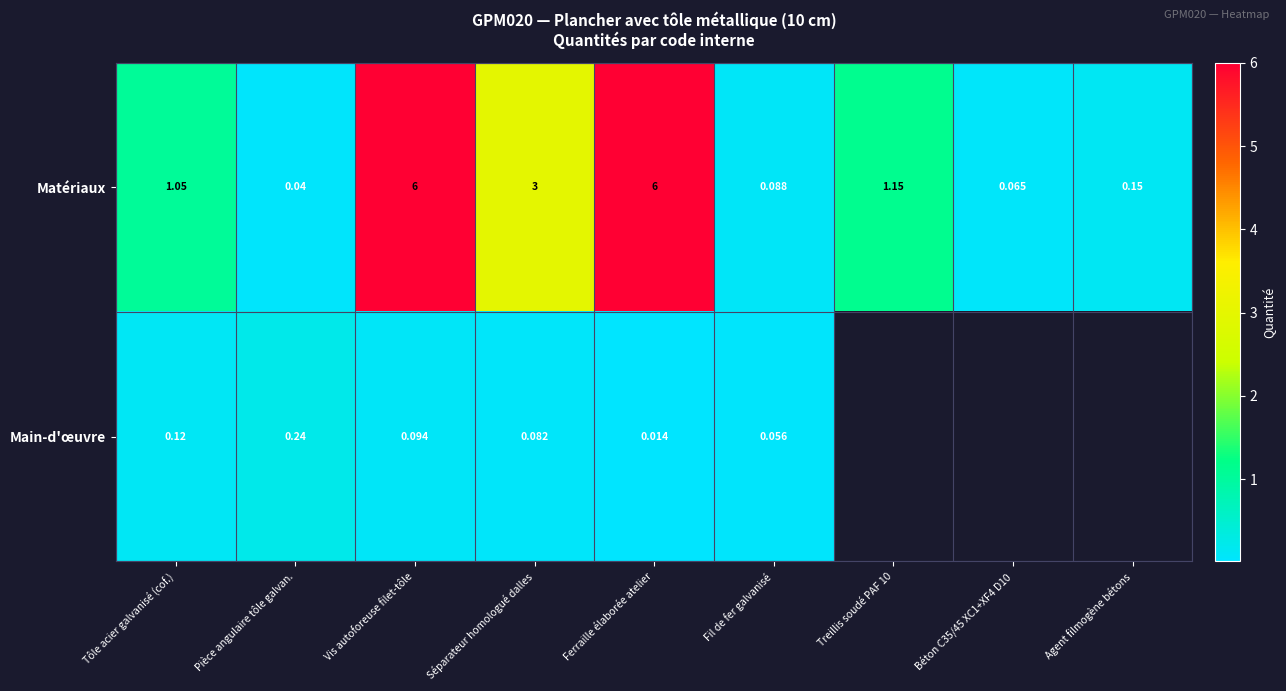

The value of Main-d'œuvre at Pièce angulaire tôle galvan. is 0.4. True or false?

False